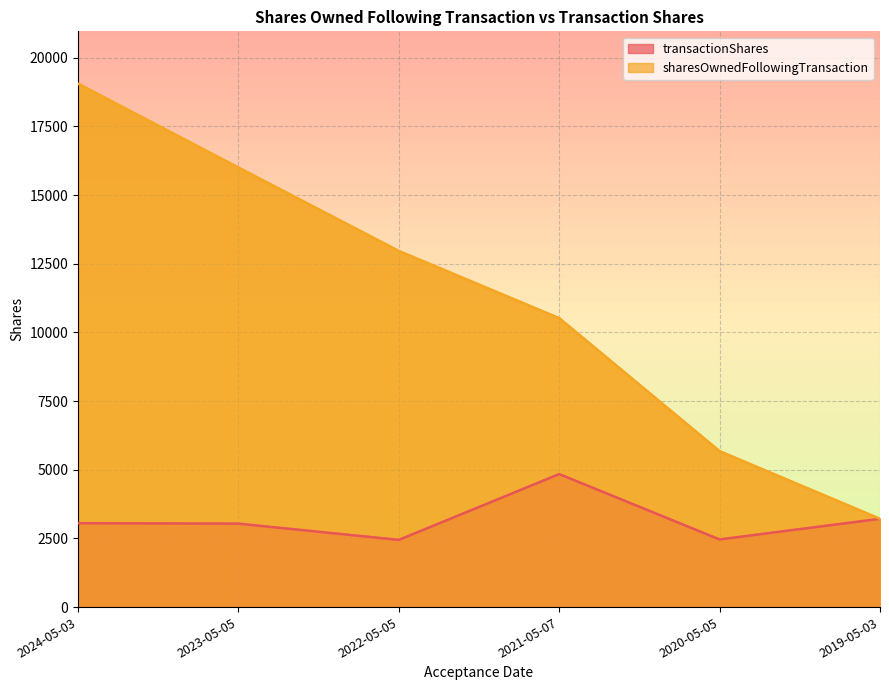

At which label is sharesOwnedFollowingTransaction closest to 11135?

2021-05-07